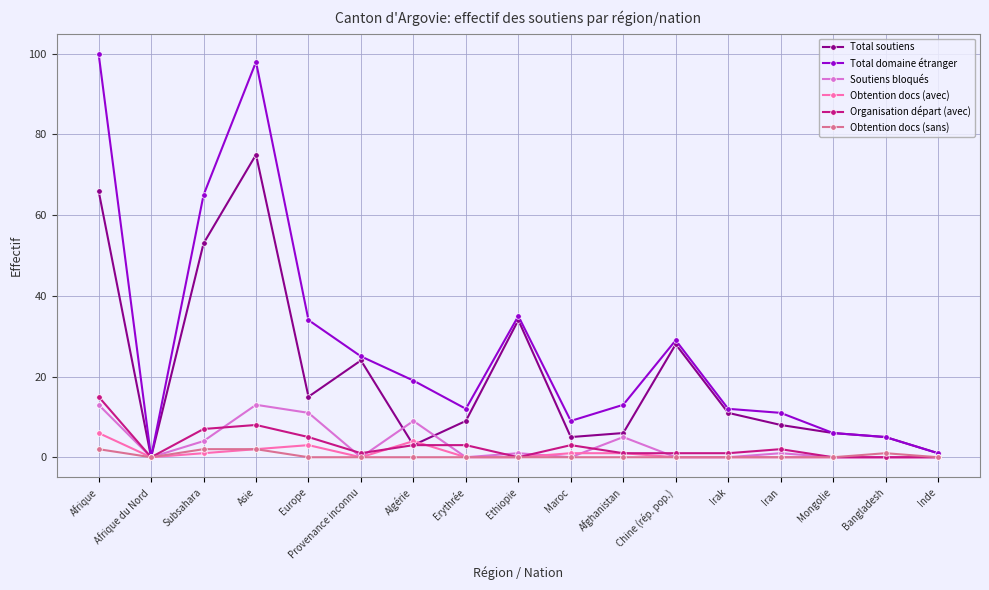

What is the maximum value shown in the chart?

100